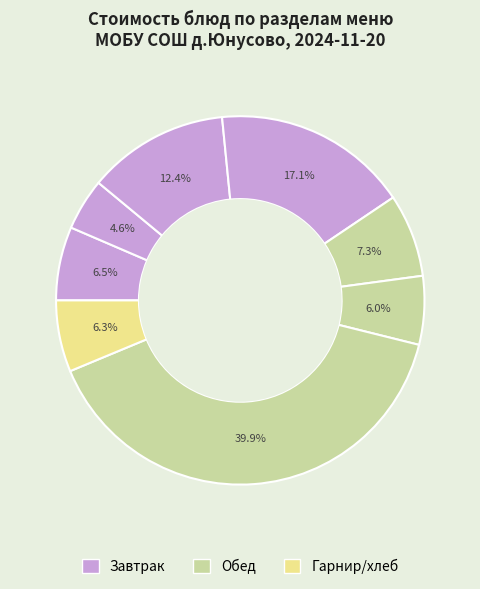

Count the number of slices in the pie.

8